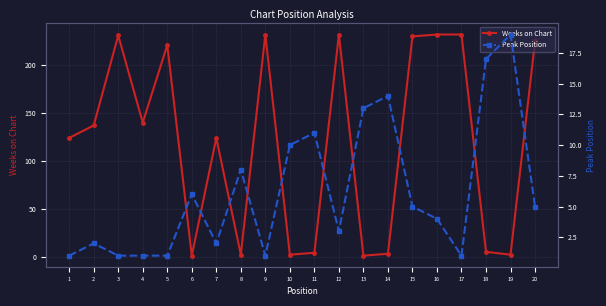

What is the difference between the maximum and second lowest values in the Weeks on Chart series?

231